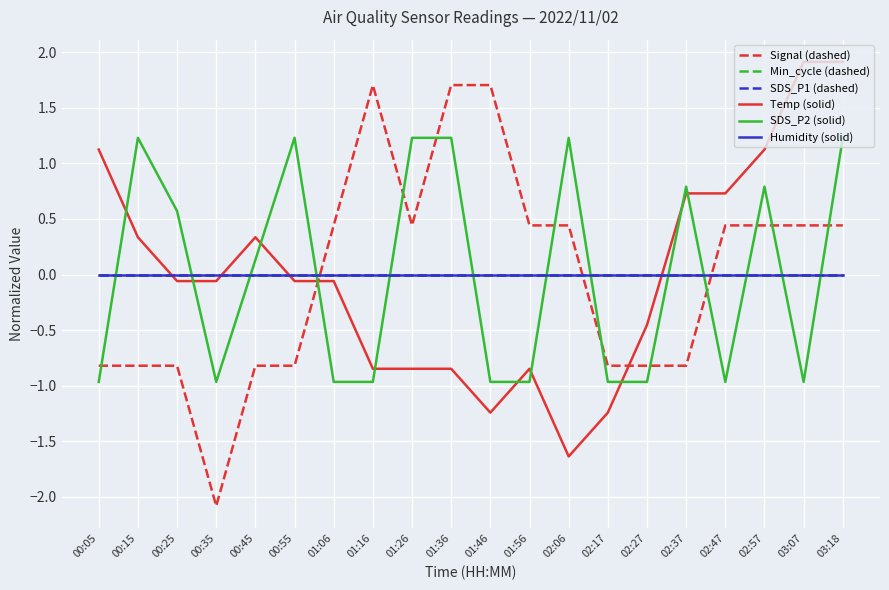

At which label is Signal (dashed) closest to 0?

01:06